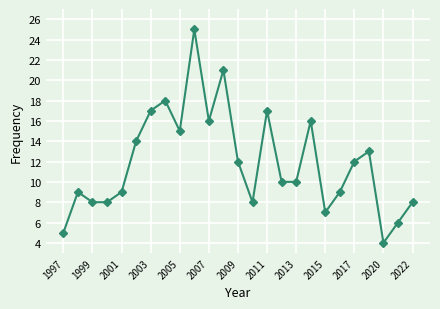

What is the sum of all values?

297